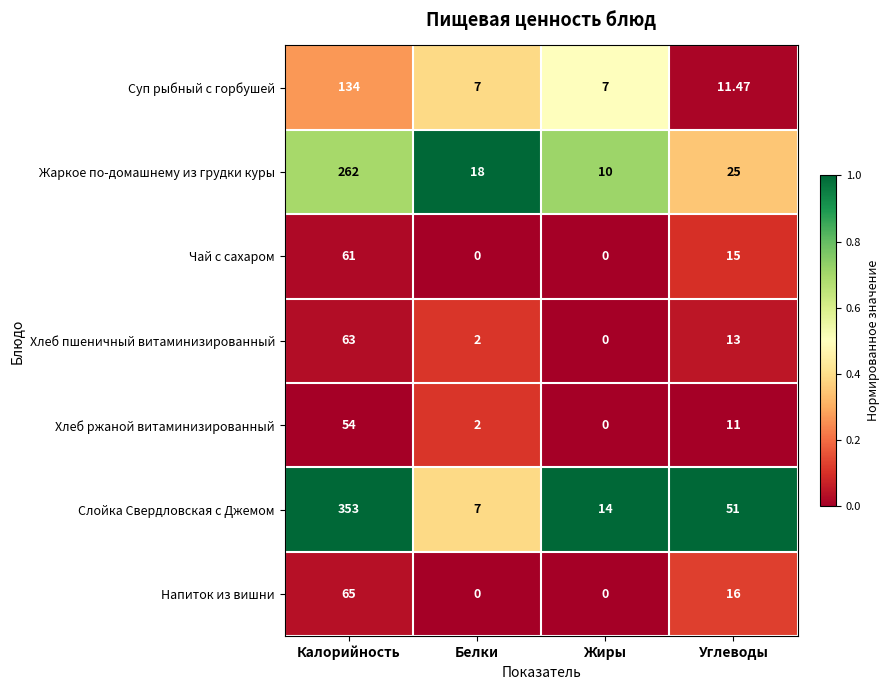

Which category has the highest value across all series?

Калорийность